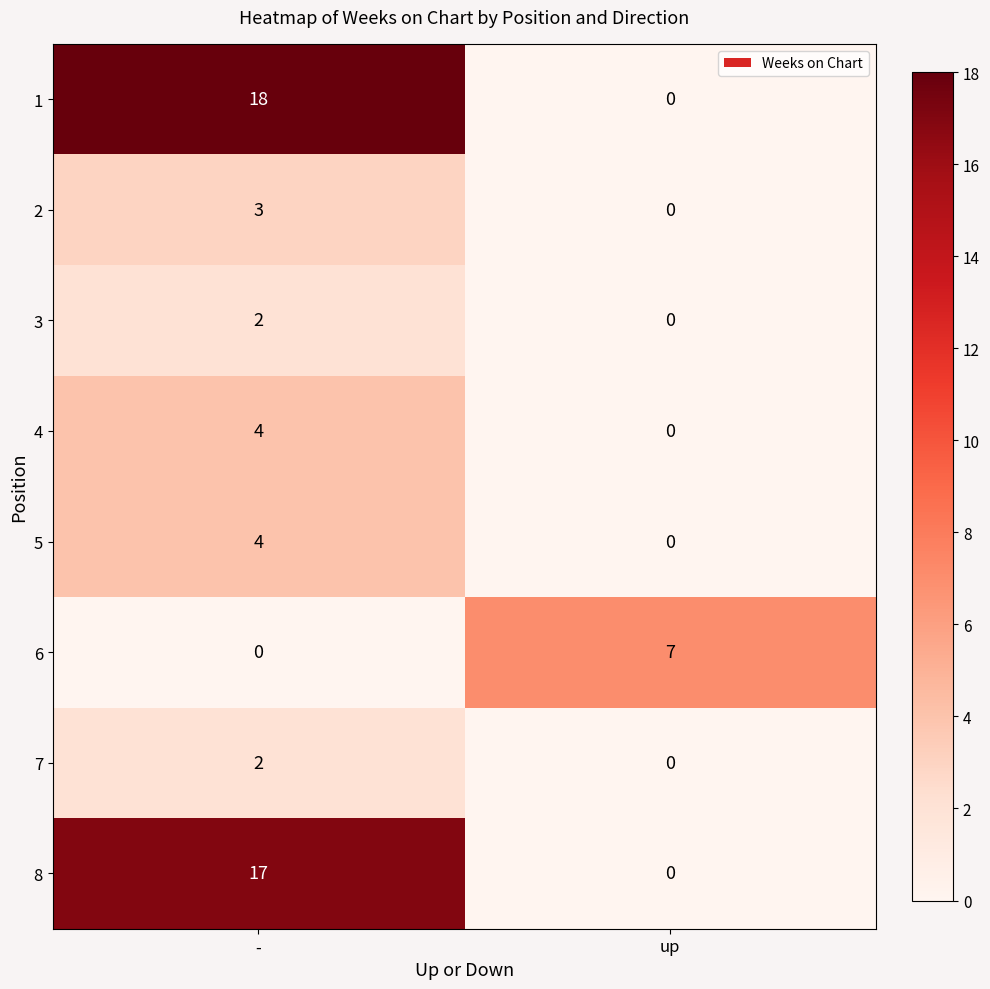

How many values in 8 are above zero?

1